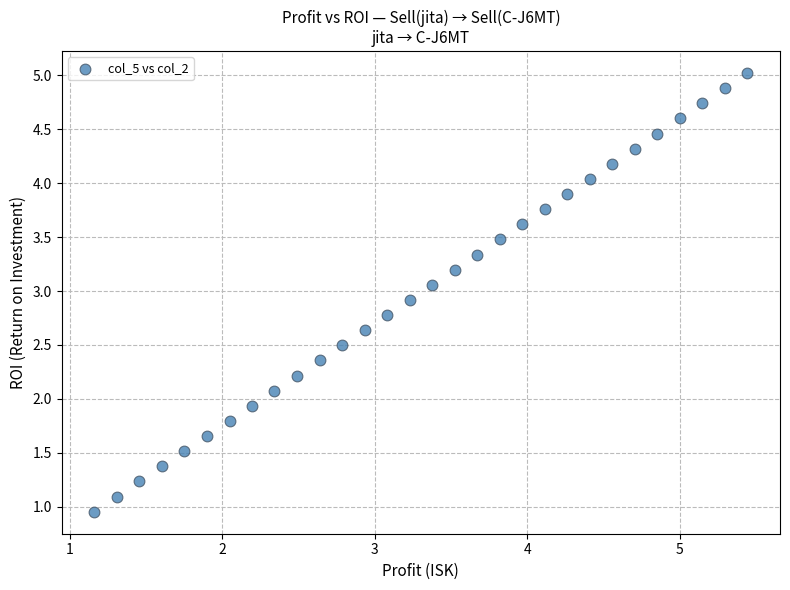

What is the range of X values (max minus min)?

4.3